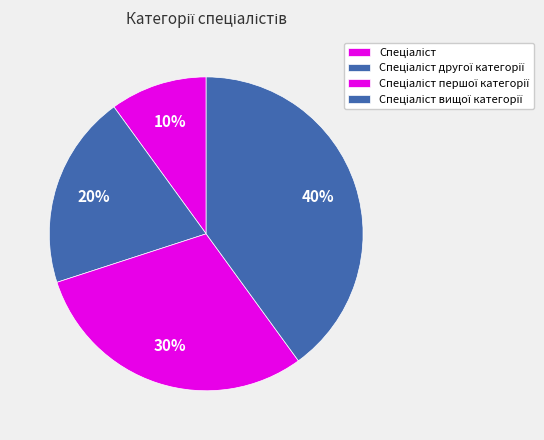

What percentage do Спеціаліст and Спеціаліст вищої категорії together represent?

50.0%